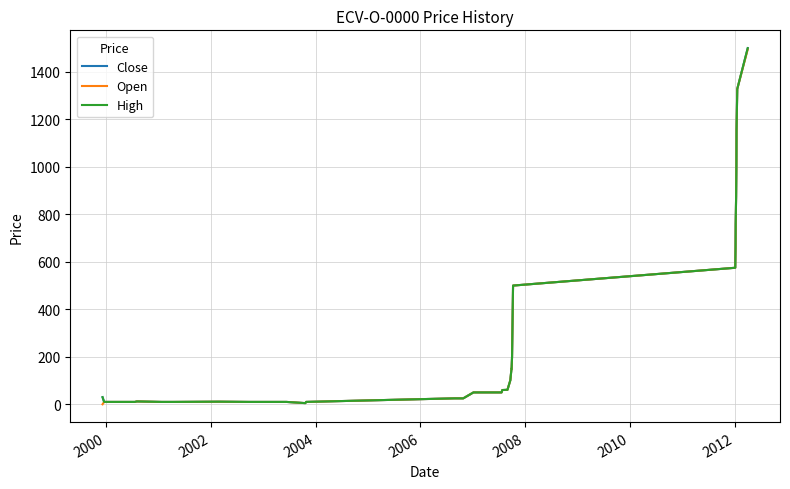

True or false: High and Close intersect in this chart.

False